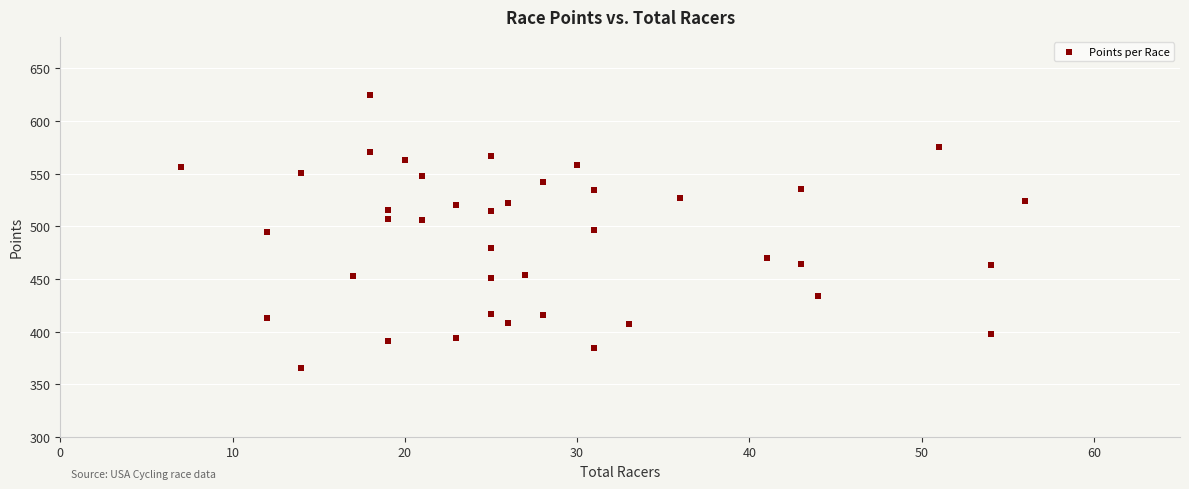

What is the range of Y values (max minus min)?

260.1